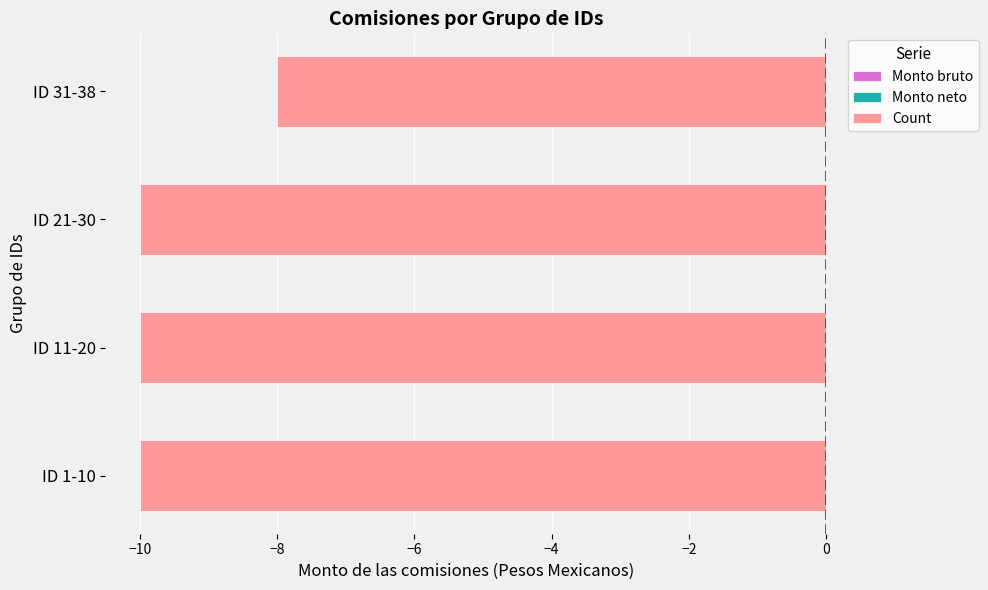

Is it true that the value at ID 1-10 is -15?

False